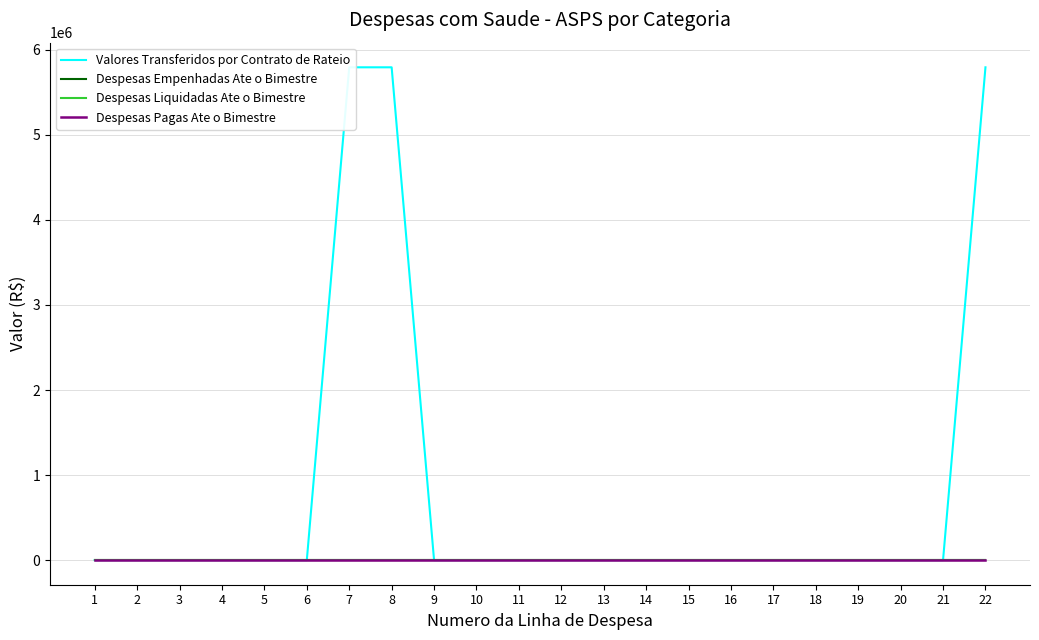

Rank the series at 20 from lowest to highest value.

Valores Transferidos por Contrato de Rateio, Despesas Empenhadas Ate o Bimestre, Despesas Liquidadas Ate o Bimestre, Despesas Pagas Ate o Bimestre